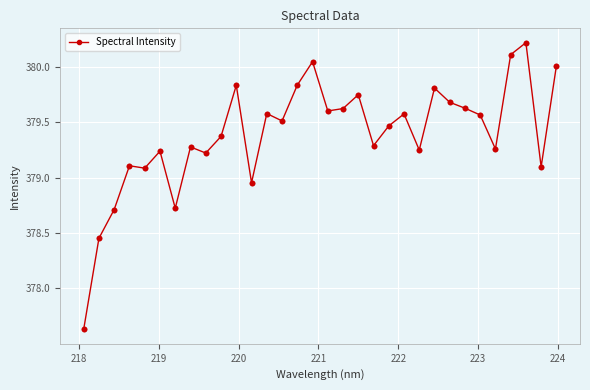

What is the average value?

379.4